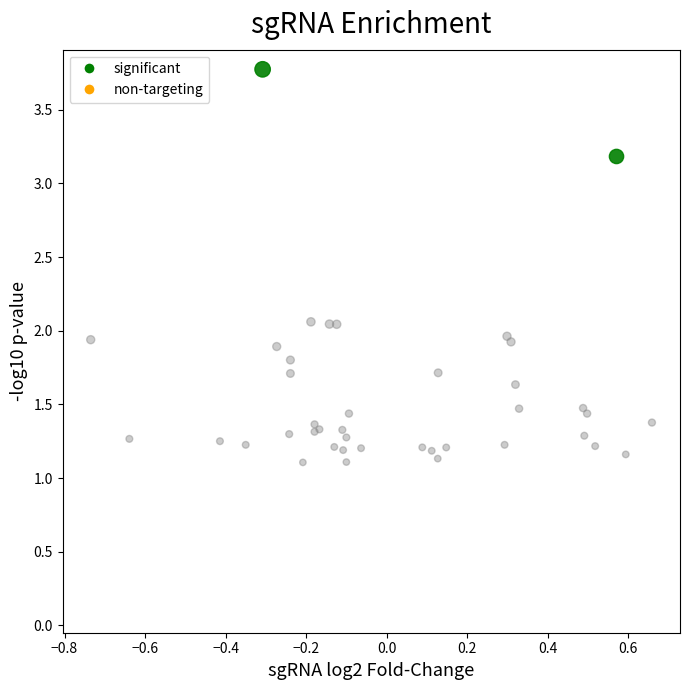

What are all the series names shown in the legend?

significant, non-targeting